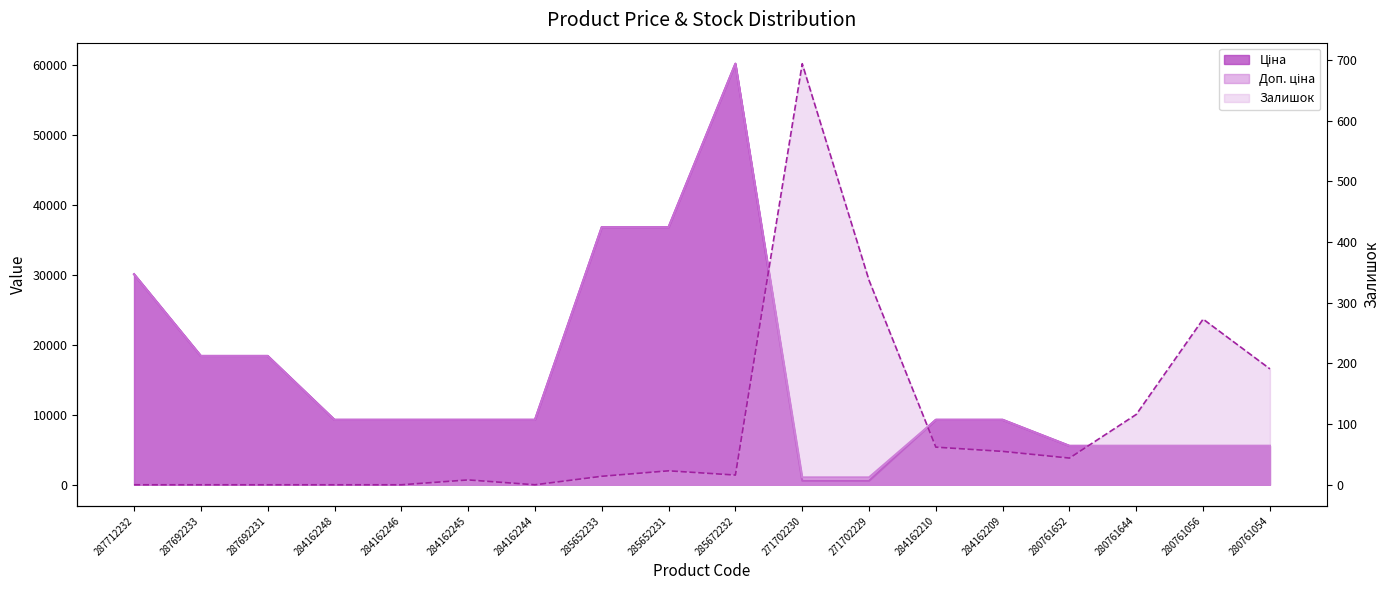

Where is the first local maximum for Доп. ціна?

285672232